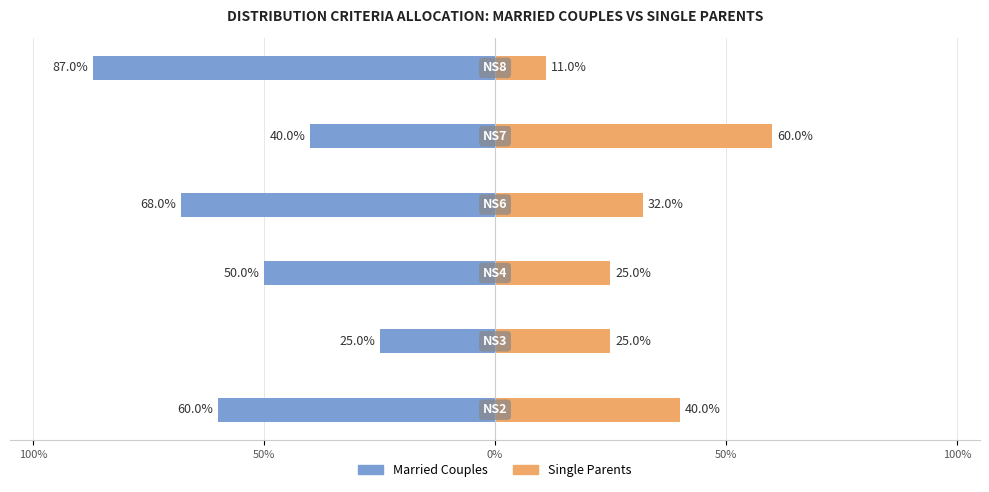

At 50%, list the series in order from smallest to largest.

Married Couples, Single Parents